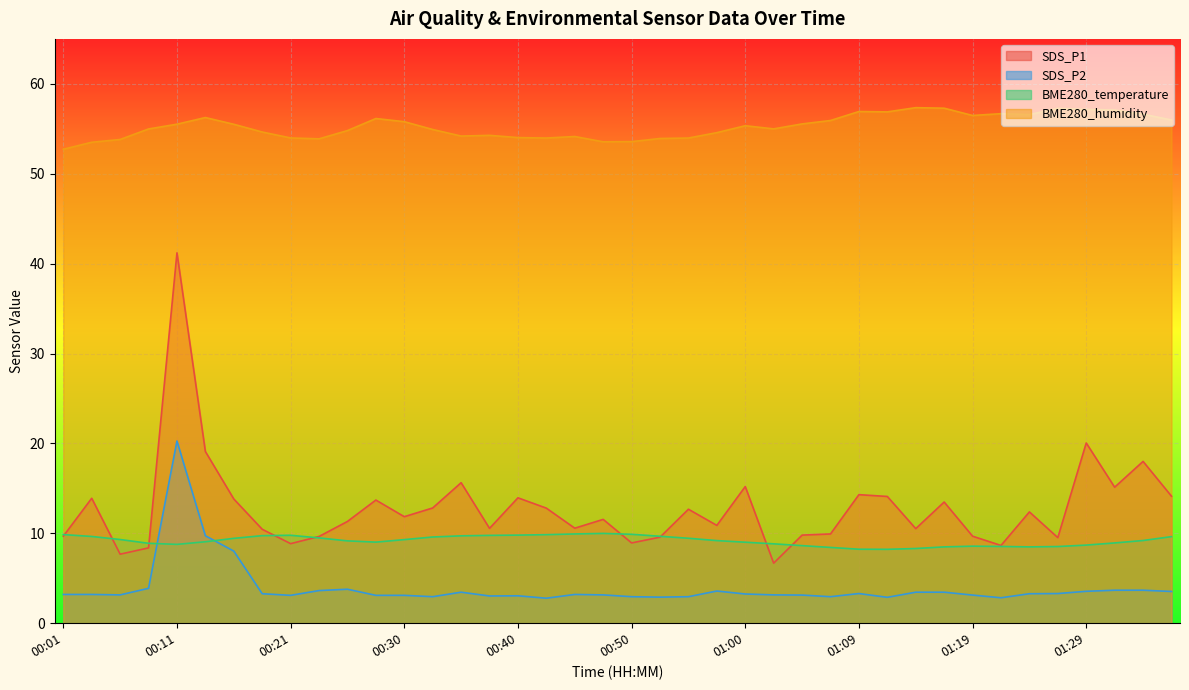

Between 00:55 and 00:18, which is larger?

00:55